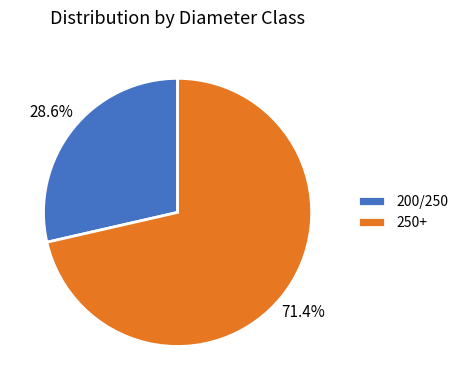

What is the majority slice?

250+